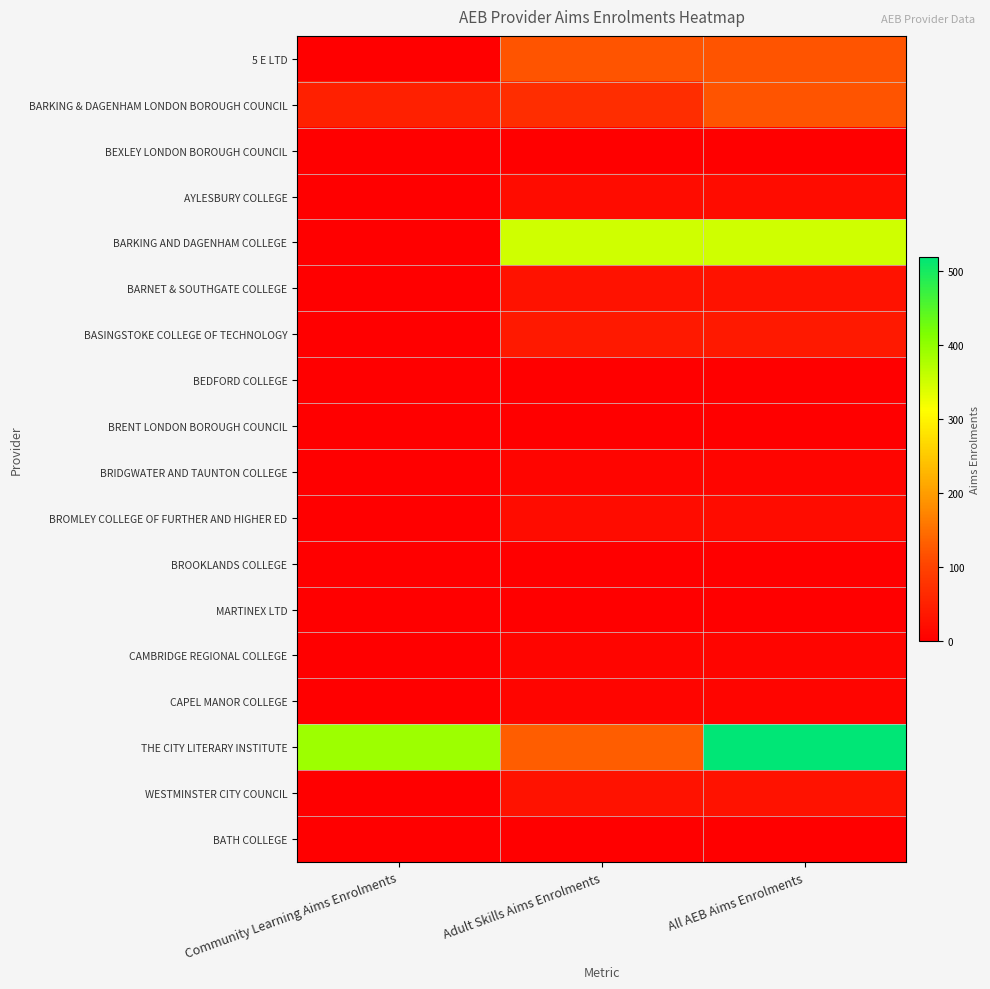

Reading left to right, extract all data points from this chart.

5 E LTD: Community Learning Aims Enrolments=0	Adult Skills Aims Enrolments=120	All AEB Aims Enrolments=120
BARKING & DAGENHAM LONDON BOROUGH COUNCIL: Community Learning Aims Enrolments=50	Adult Skills Aims Enrolments=70	All AEB Aims Enrolments=120
BEXLEY LONDON BOROUGH COUNCIL: Community Learning Aims Enrolments=0	Adult Skills Aims Enrolments=0	All AEB Aims Enrolments=0
AYLESBURY COLLEGE: Community Learning Aims Enrolments=0	Adult Skills Aims Enrolments=20	All AEB Aims Enrolments=20
BARKING AND DAGENHAM COLLEGE: Community Learning Aims Enrolments=0	Adult Skills Aims Enrolments=350	All AEB Aims Enrolments=350
BARNET & SOUTHGATE COLLEGE: Community Learning Aims Enrolments=0	Adult Skills Aims Enrolments=30	All AEB Aims Enrolments=30
BASINGSTOKE COLLEGE OF TECHNOLOGY: Community Learning Aims Enrolments=0	Adult Skills Aims Enrolments=40	All AEB Aims Enrolments=40
BEDFORD COLLEGE: Community Learning Aims Enrolments=0	Adult Skills Aims Enrolments=0	All AEB Aims Enrolments=0
BRENT LONDON BOROUGH COUNCIL: Community Learning Aims Enrolments=0	Adult Skills Aims Enrolments=0	All AEB Aims Enrolments=0
BRIDGWATER AND TAUNTON COLLEGE: Community Learning Aims Enrolments=0	Adult Skills Aims Enrolments=10	All AEB Aims Enrolments=10
BROMLEY COLLEGE OF FURTHER AND HIGHER ED: Community Learning Aims Enrolments=0	Adult Skills Aims Enrolments=20	All AEB Aims Enrolments=20
BROOKLANDS COLLEGE: Community Learning Aims Enrolments=0	Adult Skills Aims Enrolments=0	All AEB Aims Enrolments=0
MARTINEX LTD: Community Learning Aims Enrolments=0	Adult Skills Aims Enrolments=0	All AEB Aims Enrolments=0
CAMBRIDGE REGIONAL COLLEGE: Community Learning Aims Enrolments=0	Adult Skills Aims Enrolments=10	All AEB Aims Enrolments=10
CAPEL MANOR COLLEGE: Community Learning Aims Enrolments=0	Adult Skills Aims Enrolments=10	All AEB Aims Enrolments=10
THE CITY LITERARY INSTITUTE: Community Learning Aims Enrolments=390	Adult Skills Aims Enrolments=130	All AEB Aims Enrolments=520
WESTMINSTER CITY COUNCIL: Community Learning Aims Enrolments=0	Adult Skills Aims Enrolments=30	All AEB Aims Enrolments=30
BATH COLLEGE: Community Learning Aims Enrolments=0	Adult Skills Aims Enrolments=0	All AEB Aims Enrolments=0